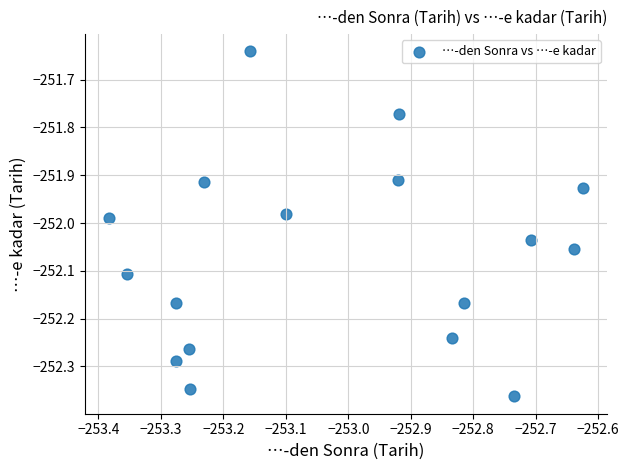

What is the range of X values (max minus min)?

0.8